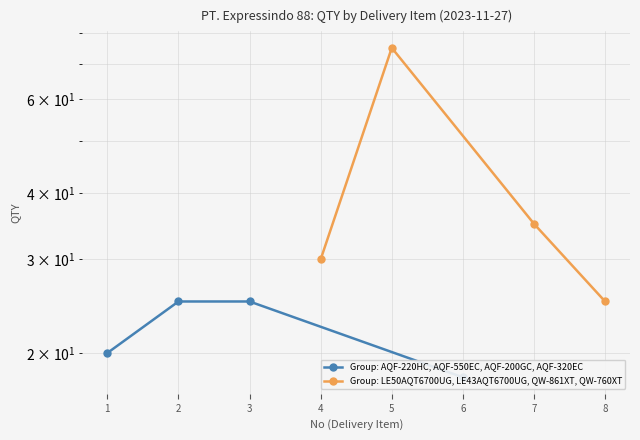

What is the value of the Group: LE50AQT6700UG, LE43AQT6700UG, QW-861XT, QW-760XT point at the 3rd from the left?

35